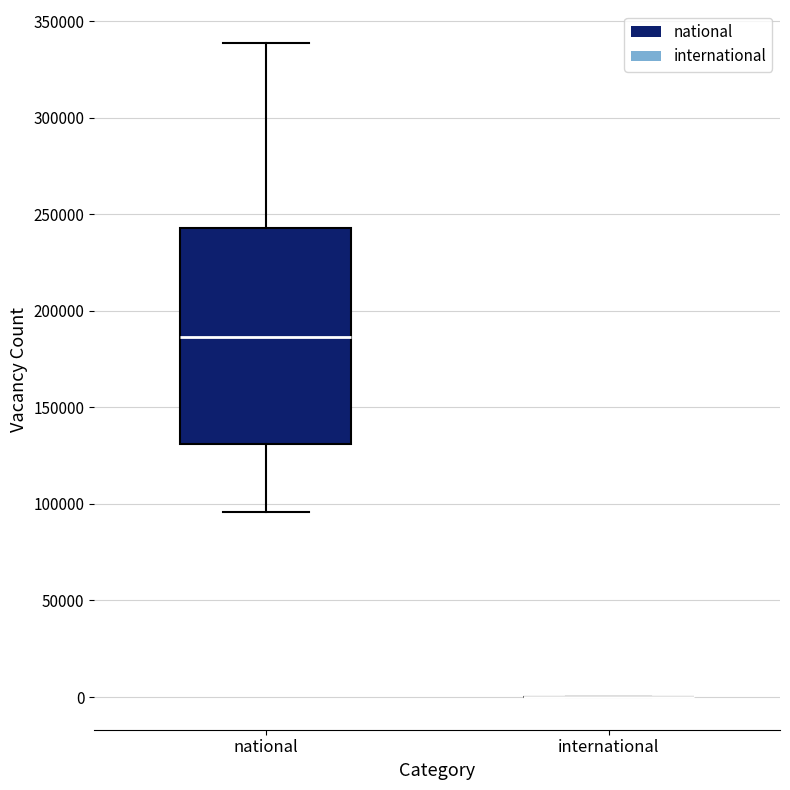

Reading left to right, read every box against the y-axis: the position of its median line, the range the box covers, and the ends of its whiskers. The values are not printed on the chart, so give them approximately, as read against the axis.

national: median 185000, box 130000 to 245000, whiskers 95000 to 340000
international: box collapsed to a line at 0, whiskers 0 to 0